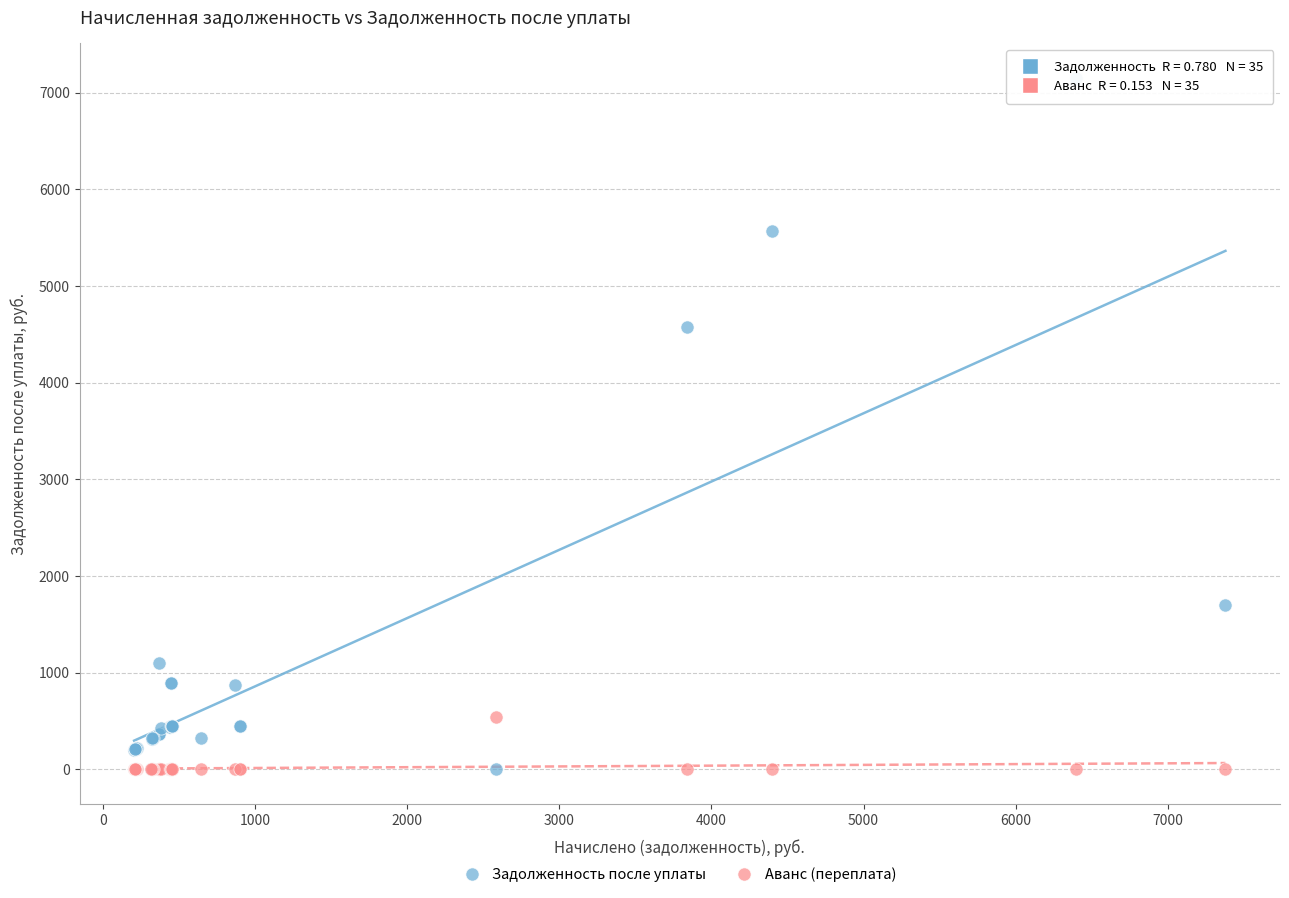

Across all series, what Y value is closest to 3576?

4581.1